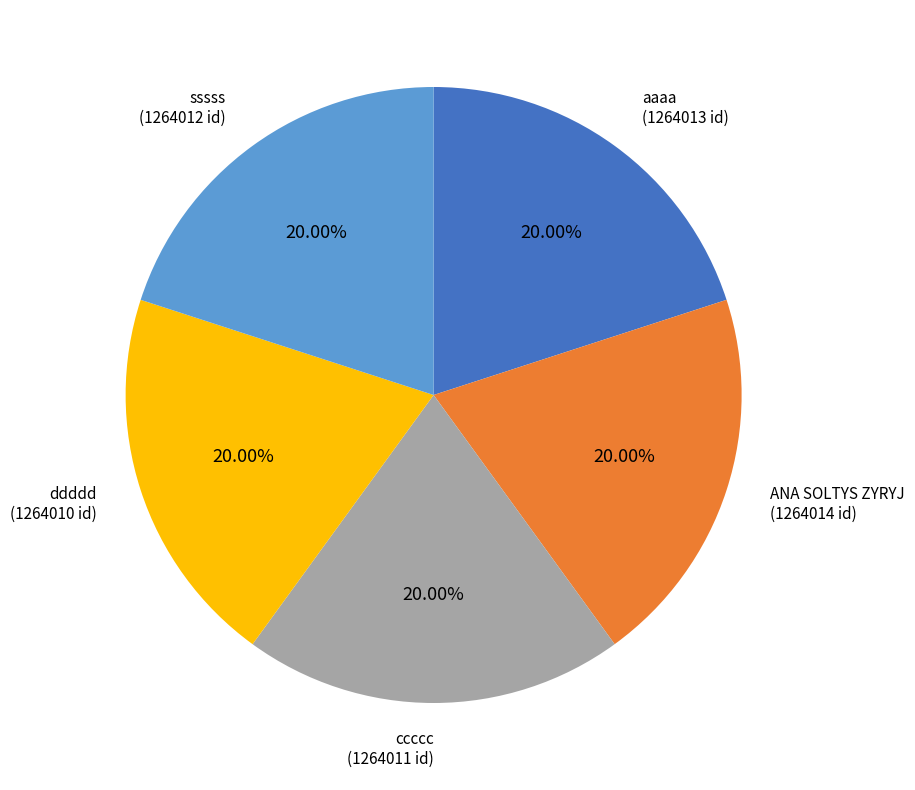

Is there a majority slice in this chart?

No